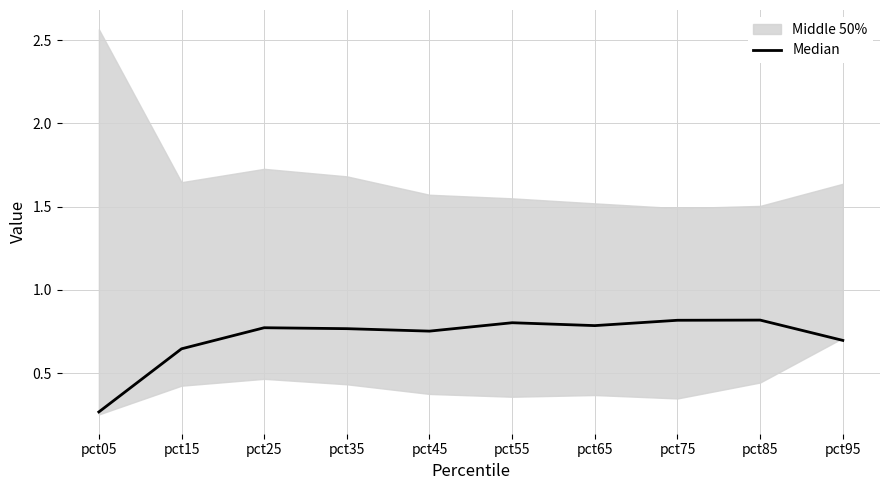

Where is the first local minimum?

pct45